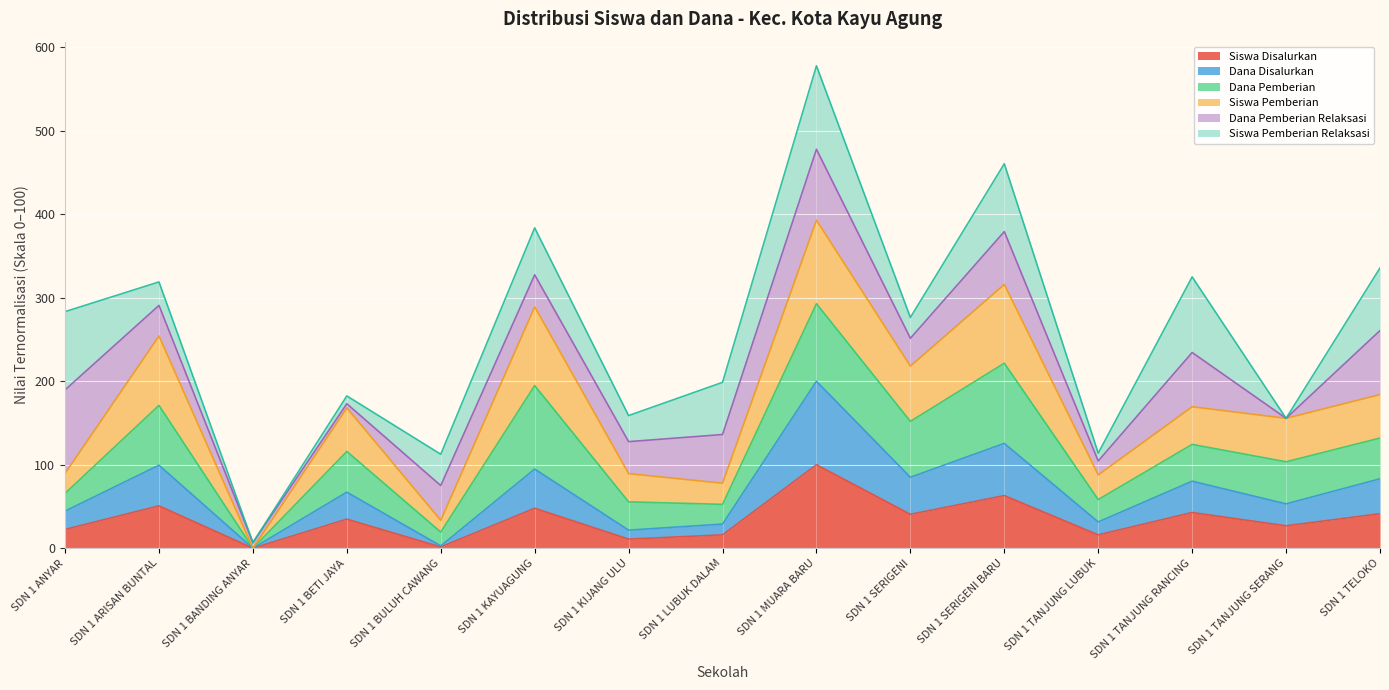

Where is the first local minimum for Siswa Pemberian?

SDN 1 BANDING ANYAR